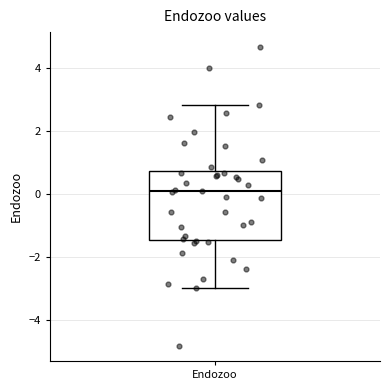

Transcribe this box plot: give where the median line is, the range the box spans, and where the two whiskers end, as read against the y-axis. The values are not printed on the chart, so give them approximately, as read against the axis.

median 0.0, box -1.4 to 0.8, whiskers -3.0 to 2.8